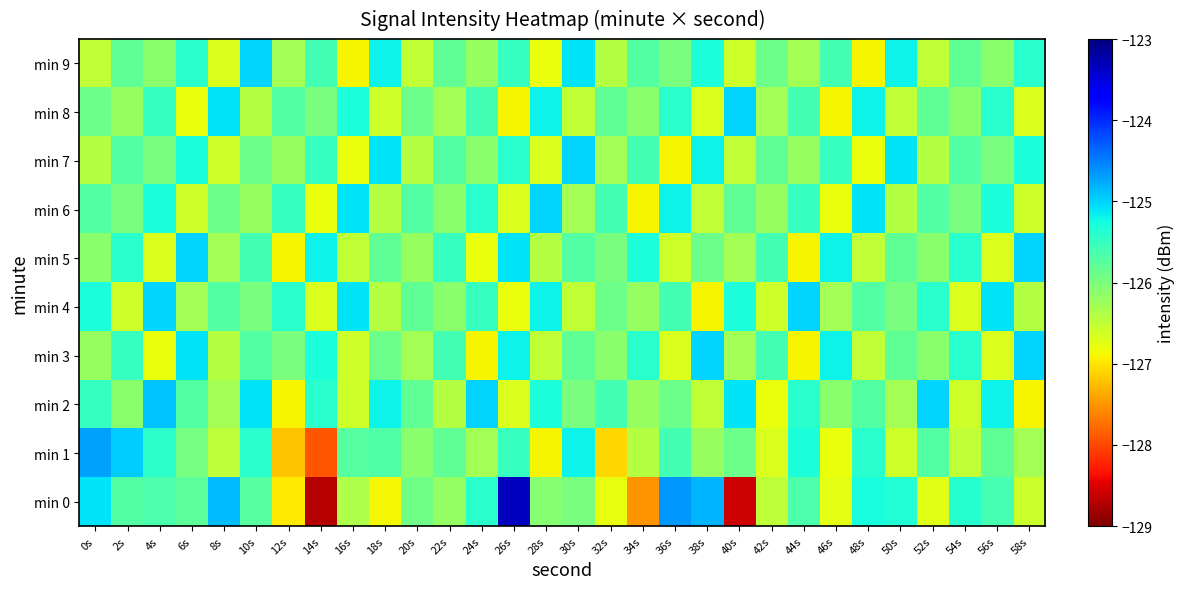

List the series in order of their peak value, highest first.

min 0, min 1, min 2, min 3, min 4, min 5, min 6, min 7, min 8, min 9